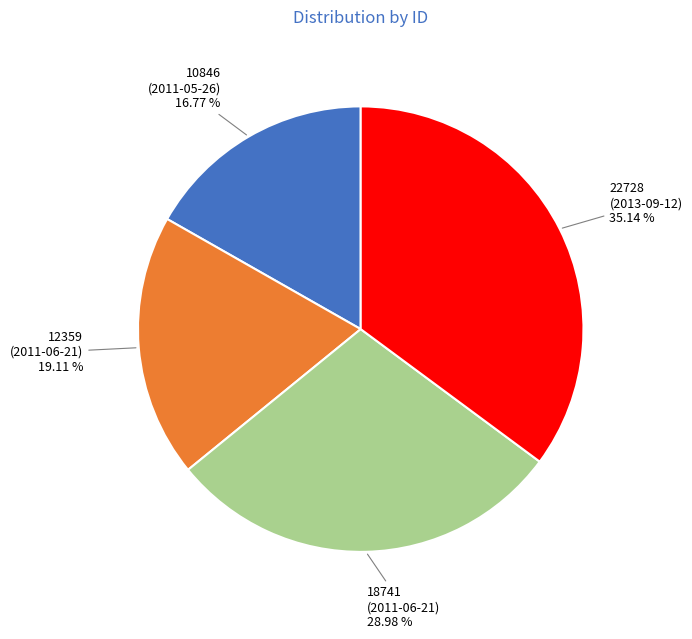

Do 18741 (2011-06-21) and 22728 (2013-09-12) together represent more than half of the pie?

Yes